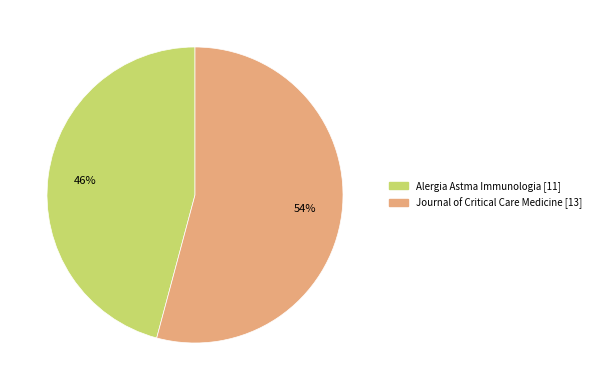

Which slice represents more than half of the pie?

Journal of Critical Care Medicine